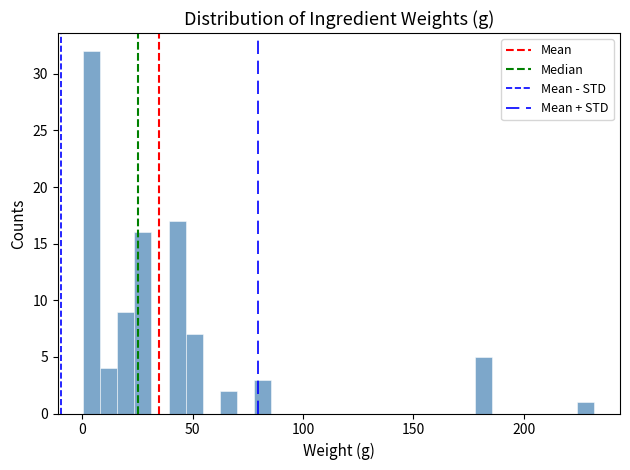

Around what value on the x-axis is the tallest bar? Give the approximate position of its centre, as read against the axis.

5